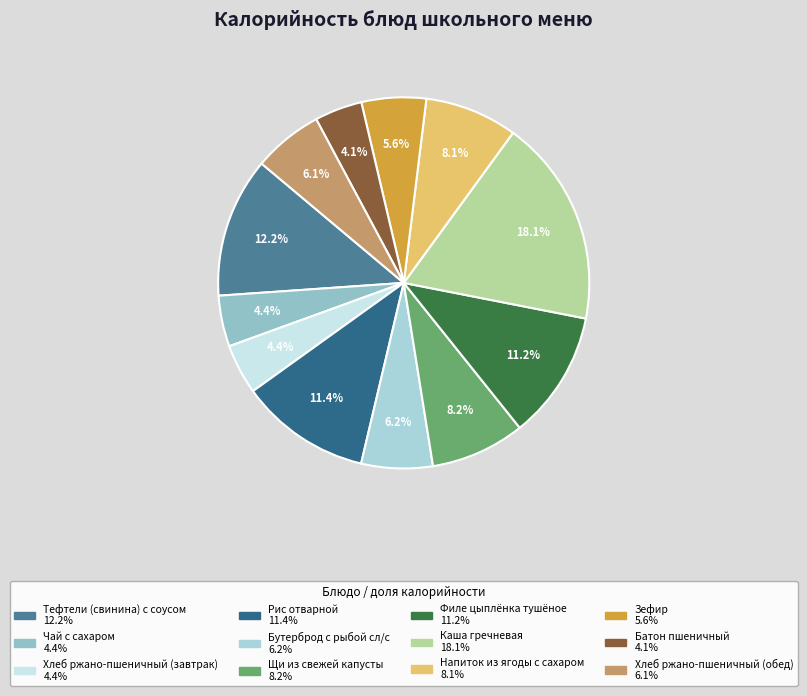

How many slices are in this pie chart?

12